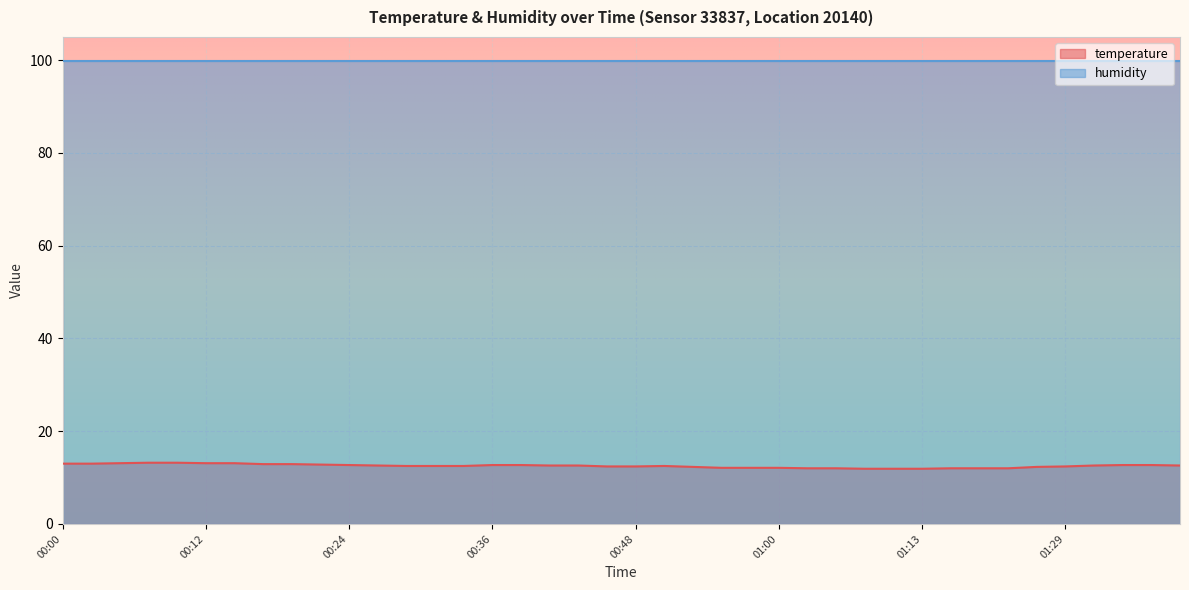

What is the label of the 3rd point from the left?

00:04